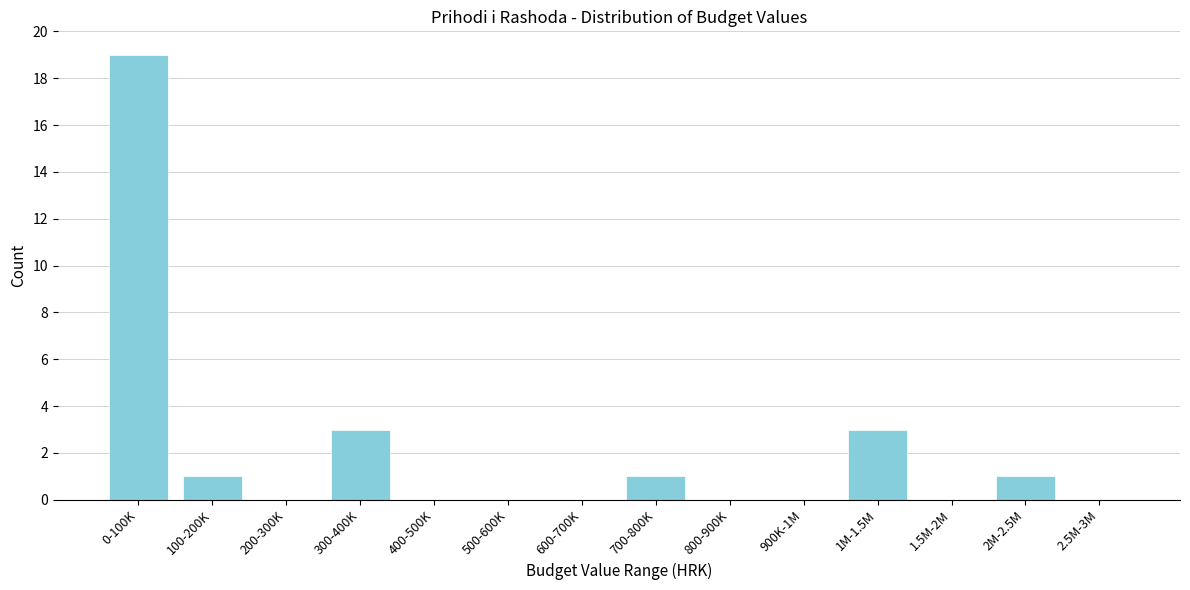

Reading left to right, transcribe all the data shown in this chart.

0-100K=19	100-200K=1	200-300K=0	300-400K=3	400-500K=0	500-600K=0	600-700K=0	700-800K=1	800-900K=0	900K-1M=0	1M-1.5M=3	1.5M-2M=0	2M-2.5M=1	2.5M-3M=0